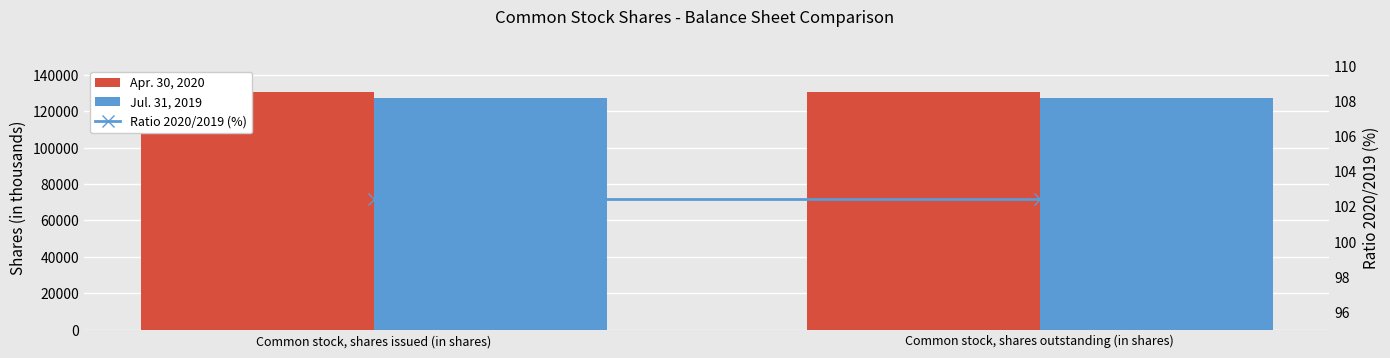

How many series are shown in this chart?

3